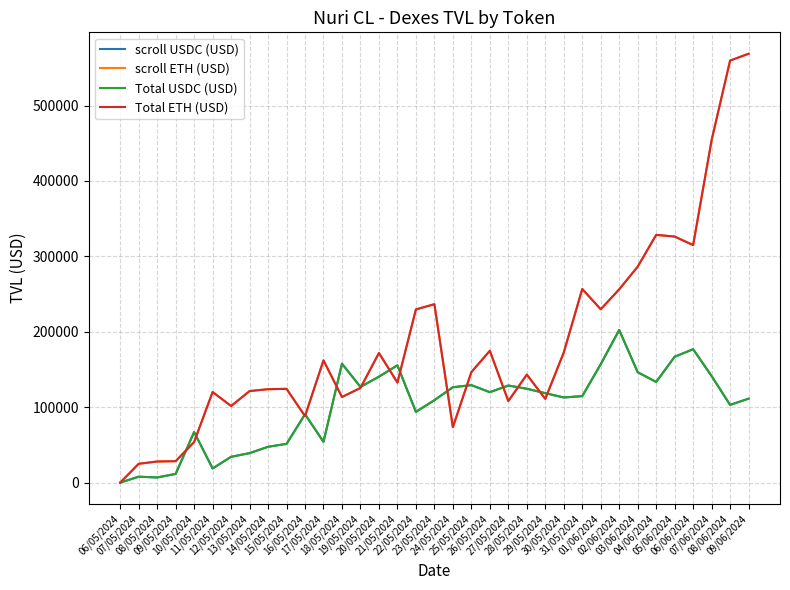

Is it true that Total USDC (USD) equals 204977.6 at 07/06/2024?

False